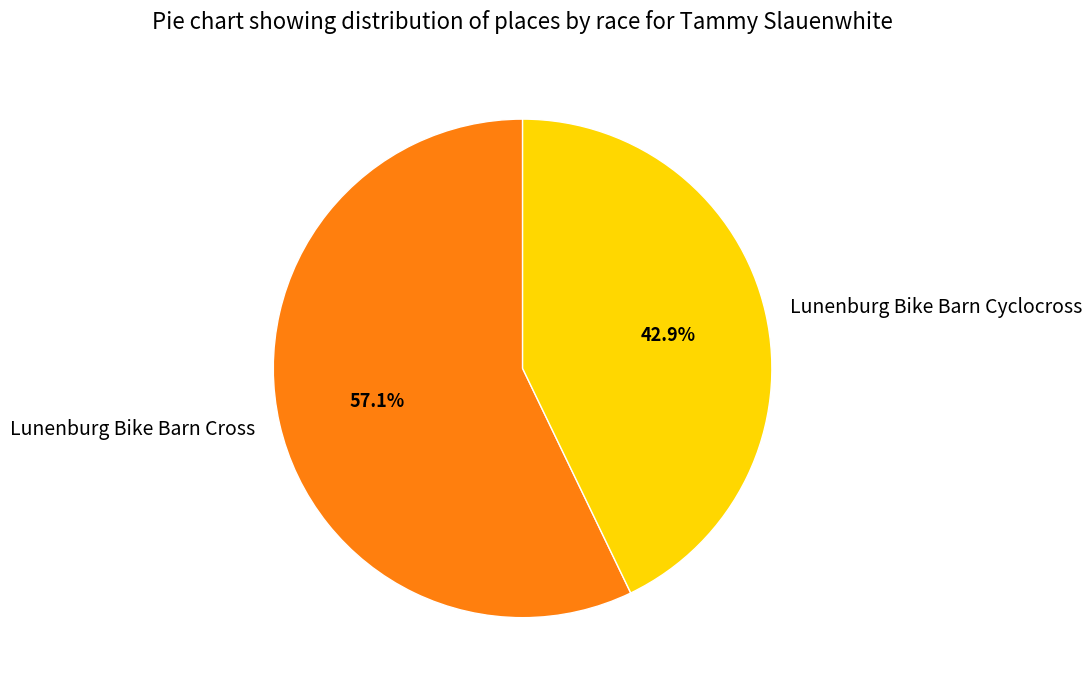

Rank the categories by value from highest to lowest.

Lunenburg Bike Barn Cross, Lunenburg Bike Barn Cyclocross